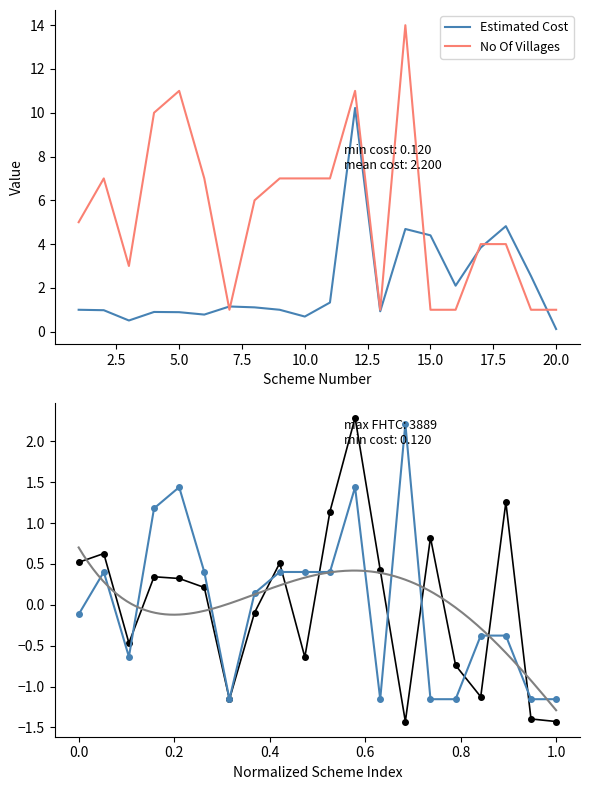

What is the lowest value of the No Of Villages series?

1.0